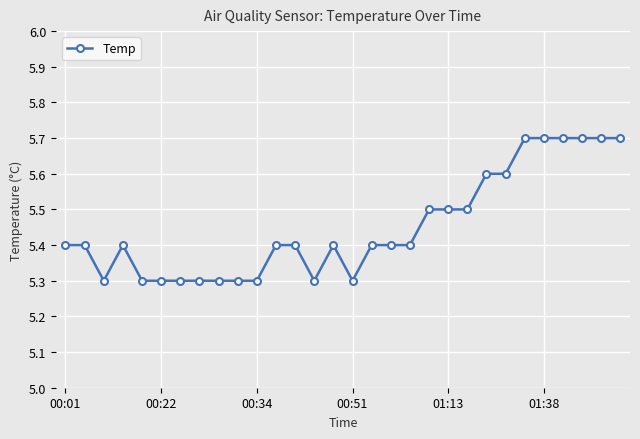

What is the value of the 14th point from the left?

5.3